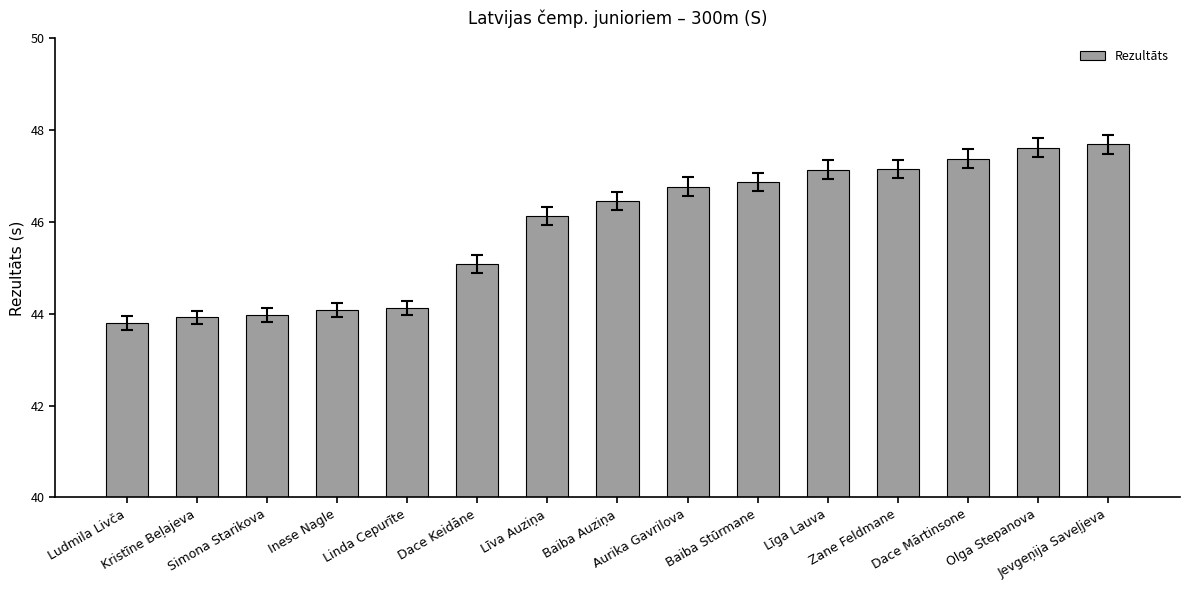

What is the average value?

45.9